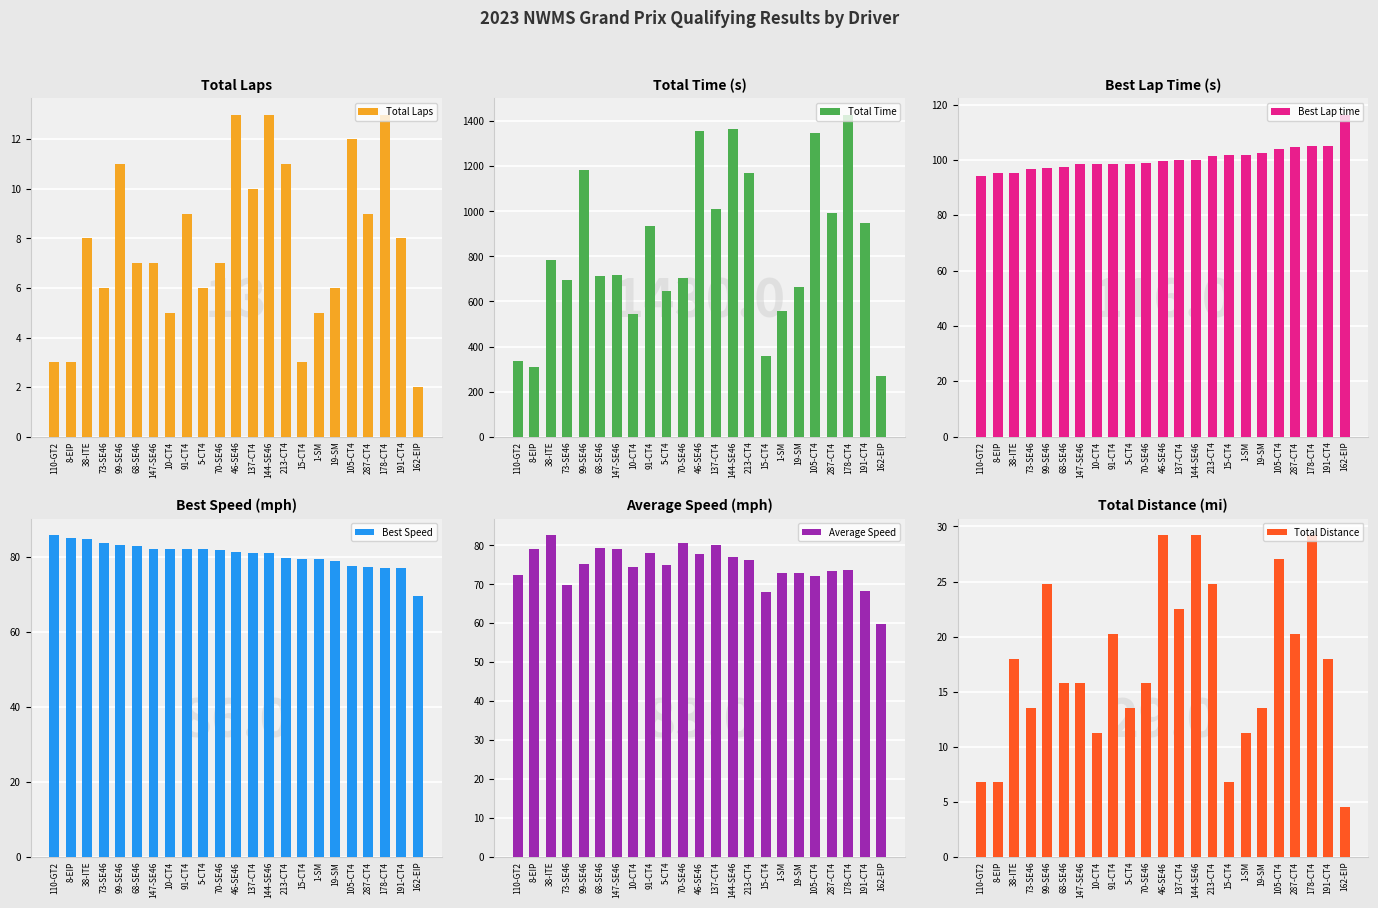

What are all the series names shown in the legend?

Total Laps, Total Time, Best Lap time, Best Speed, Average Speed, Total Distance